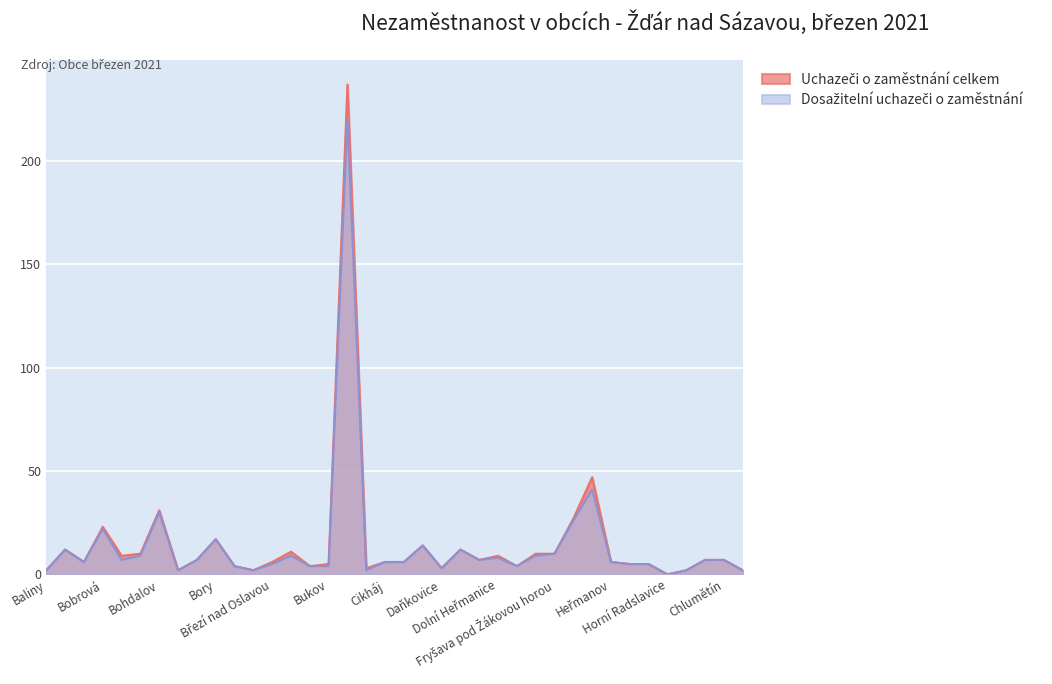

Is it true that Dosažitelní uchazeči o zaměstnání equals 3 at Daňkovice?

True